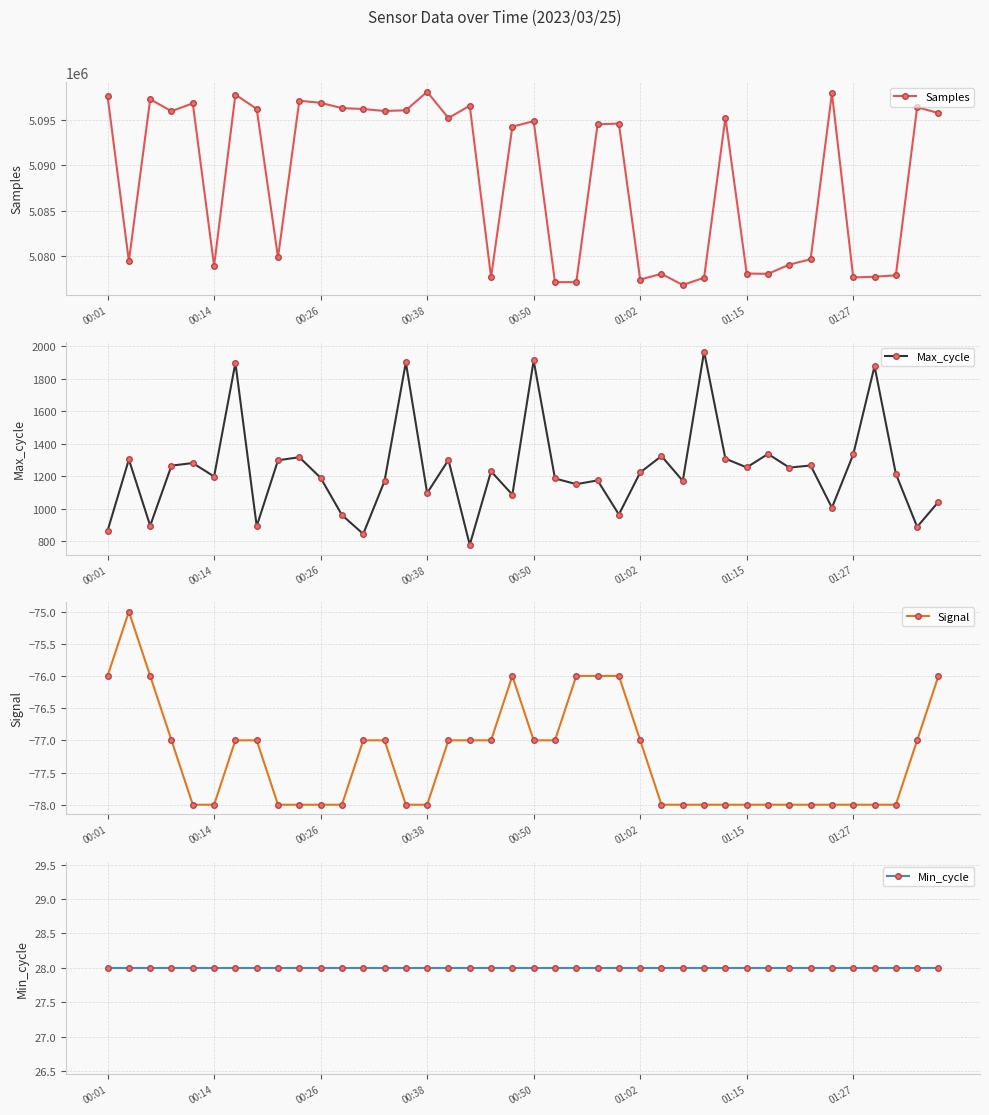

What position from the right is 39?

1